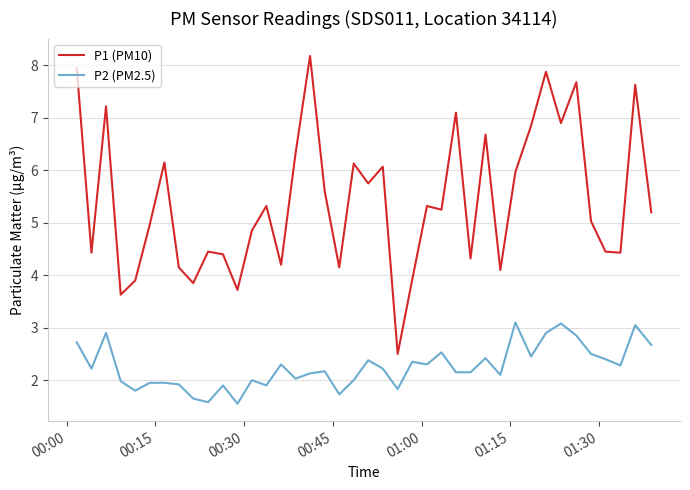

How many categories are shown in the chart?

40